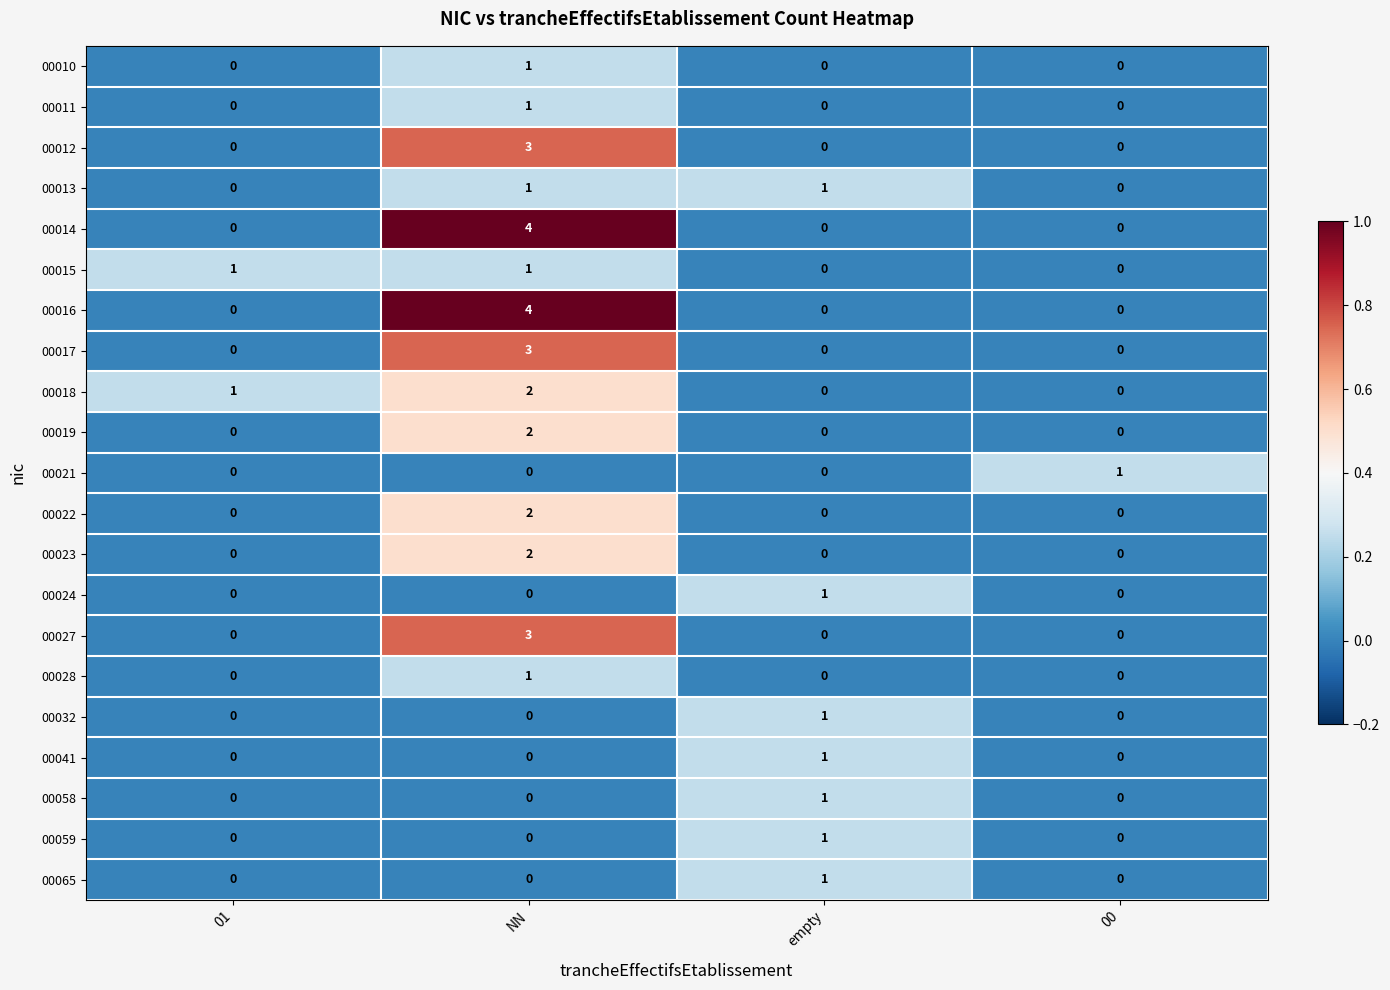

At which category does the chart reach its peak across all series?

NN